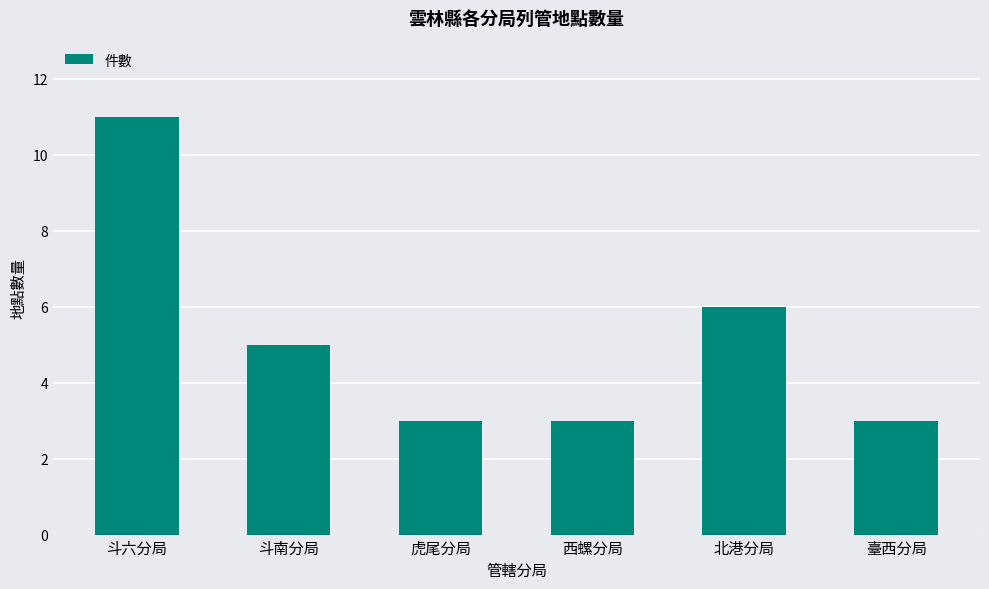

What is the label of the 1st bar from the left?

斗六分局